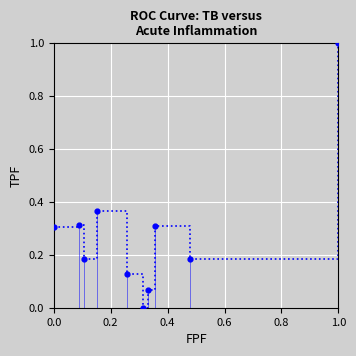

What is the difference between the maximum and minimum values?

1.0